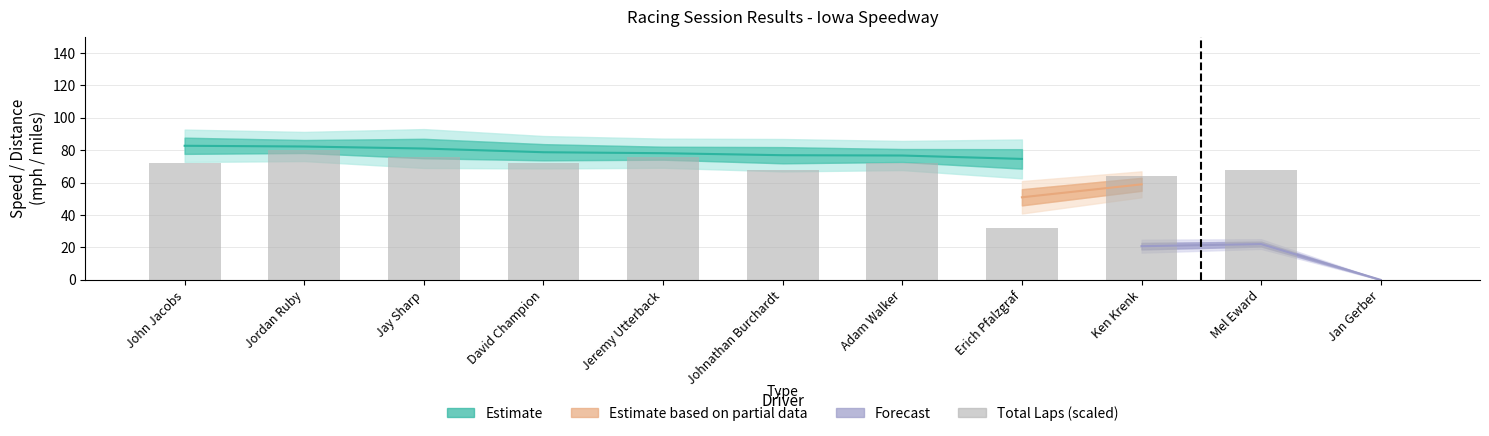

Between Mel Eward and Jeremy Utterback, which is larger?

Jeremy Utterback